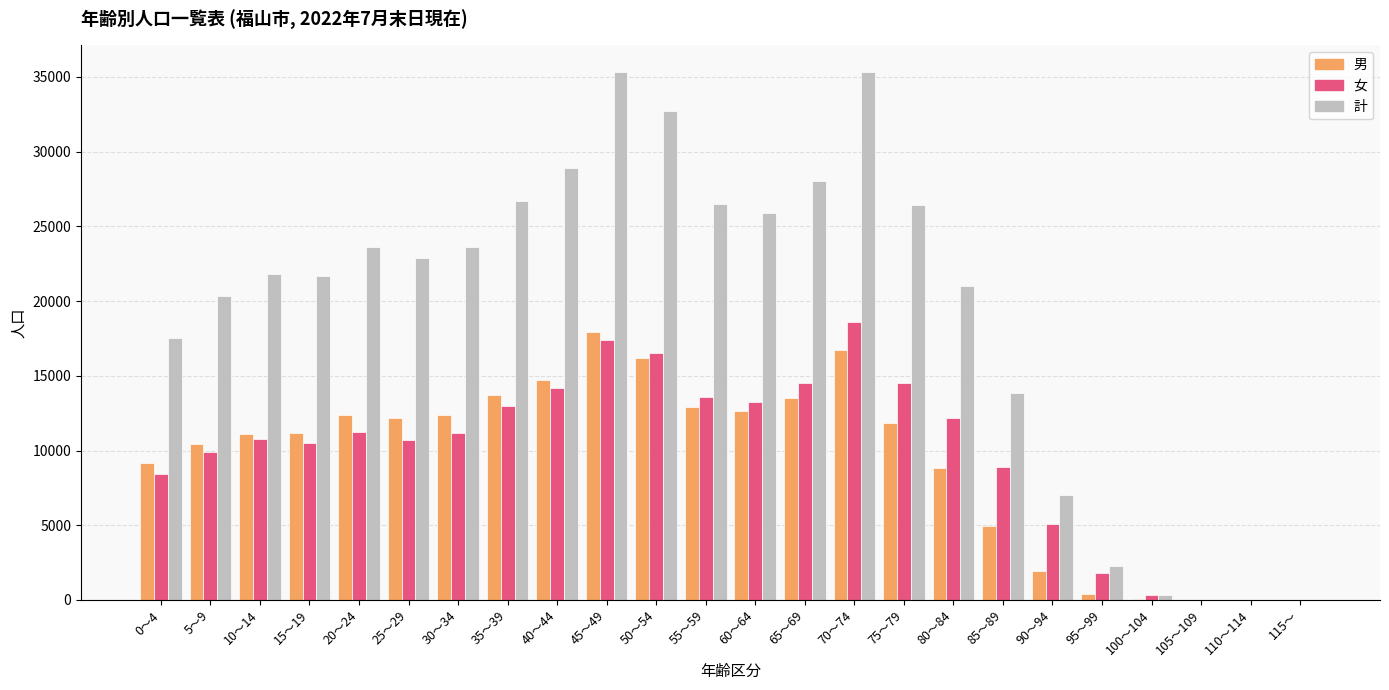

The value of 女 at 45～49 is 30868. True or false?

False